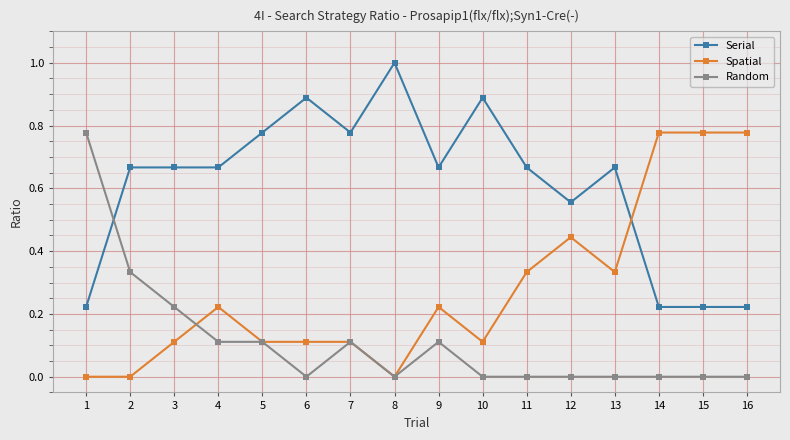

Rank the series at 16 from highest to lowest value.

Spatial, Serial, Random